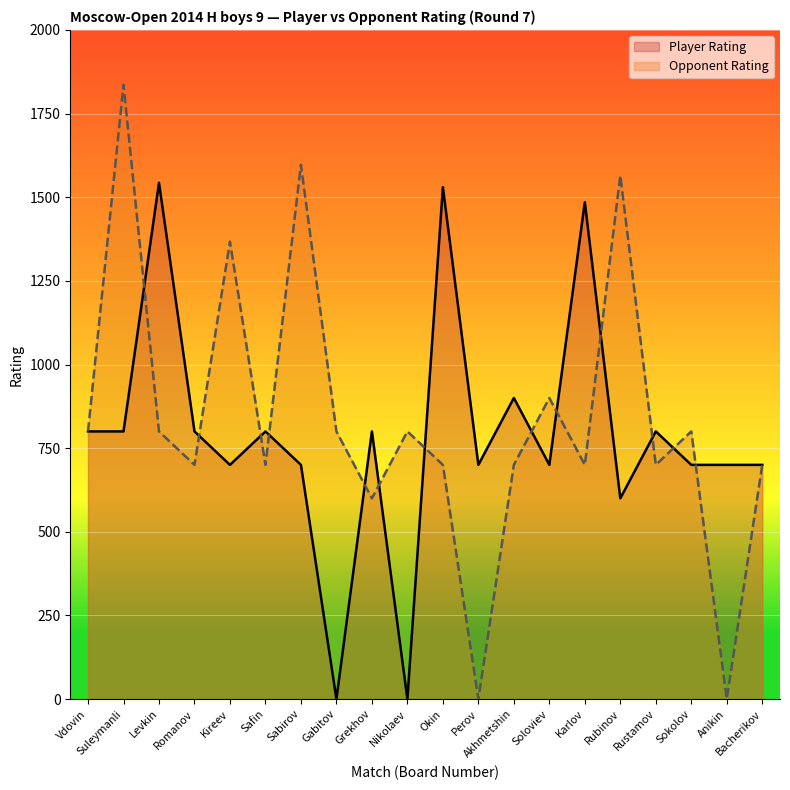

Which series changed the most between Okin and Sokolov?

Player Rating